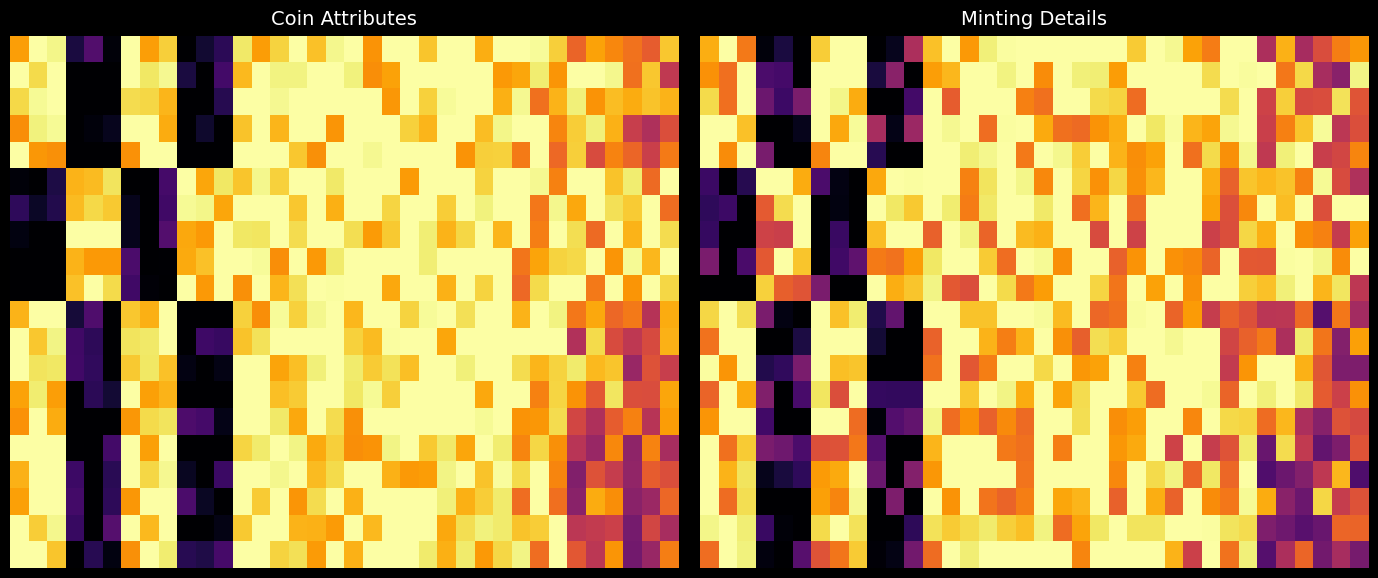

At how many categories does at least one series exceed 0?

36